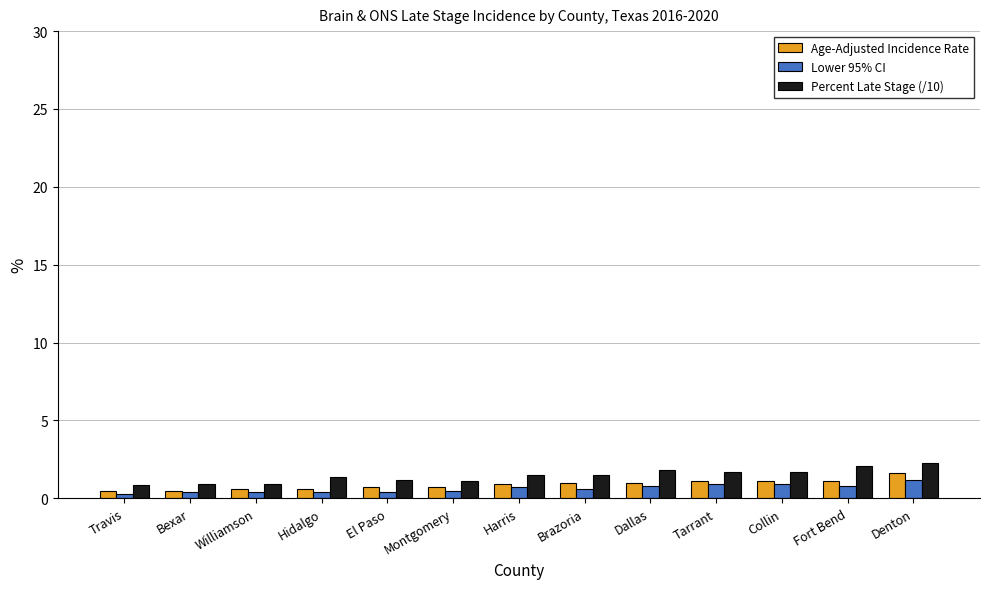

At how many categories does at least one series exceed 0?

13